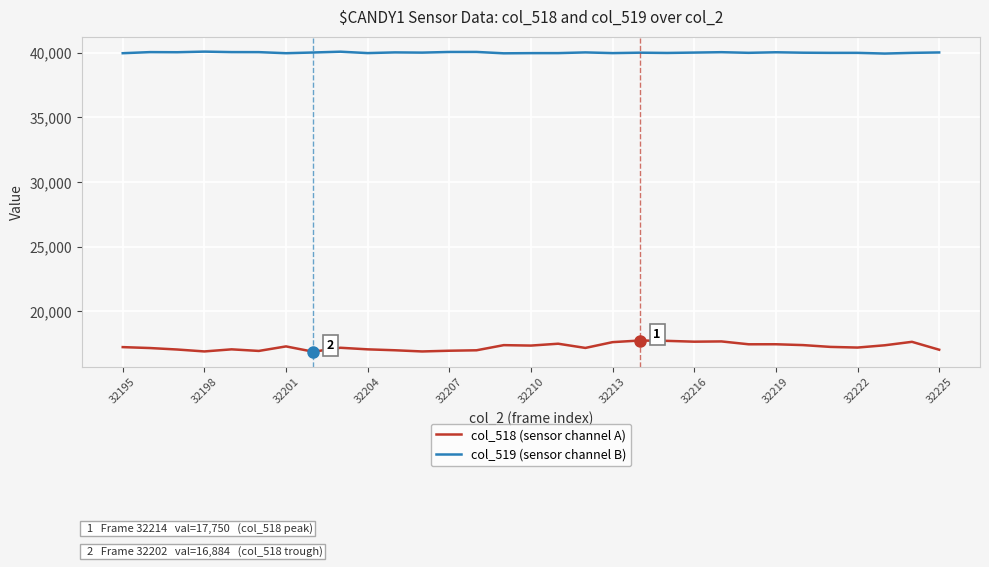

What is the maximum value shown in the chart?

40083